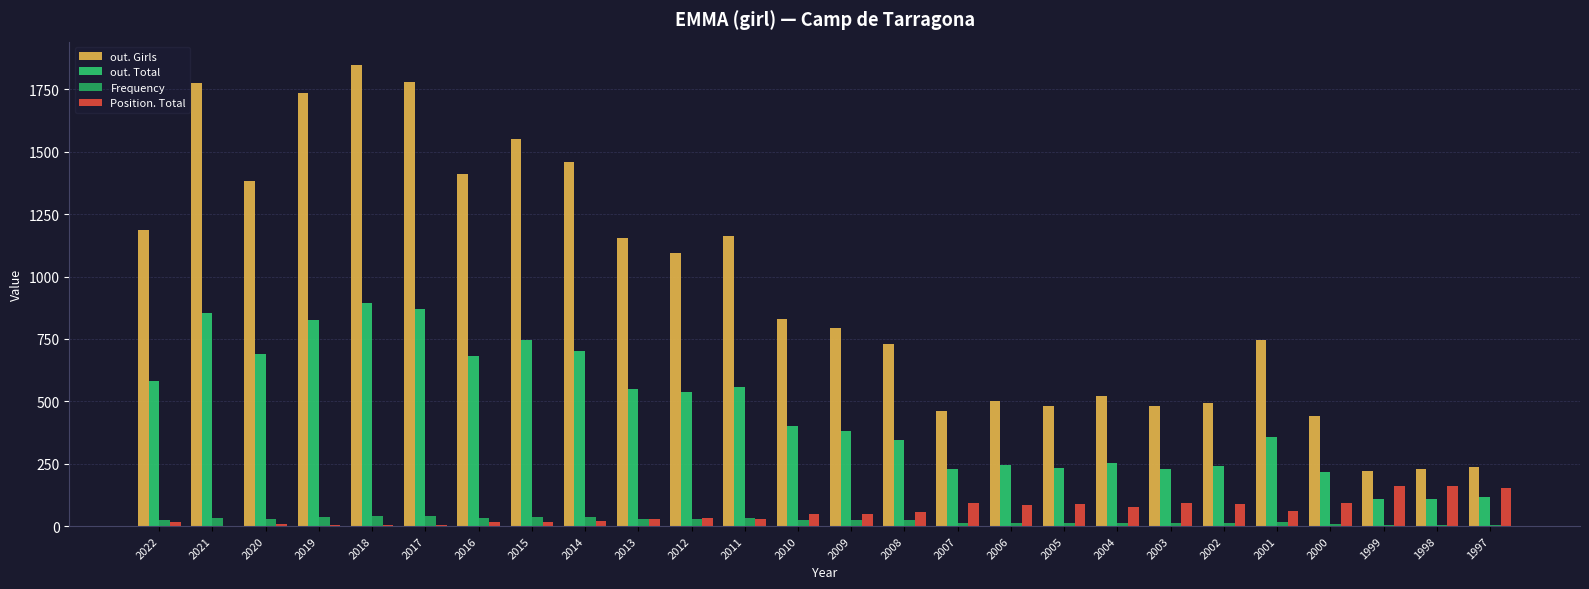

True or false: out. Total has a value of 589 at 2017.

False